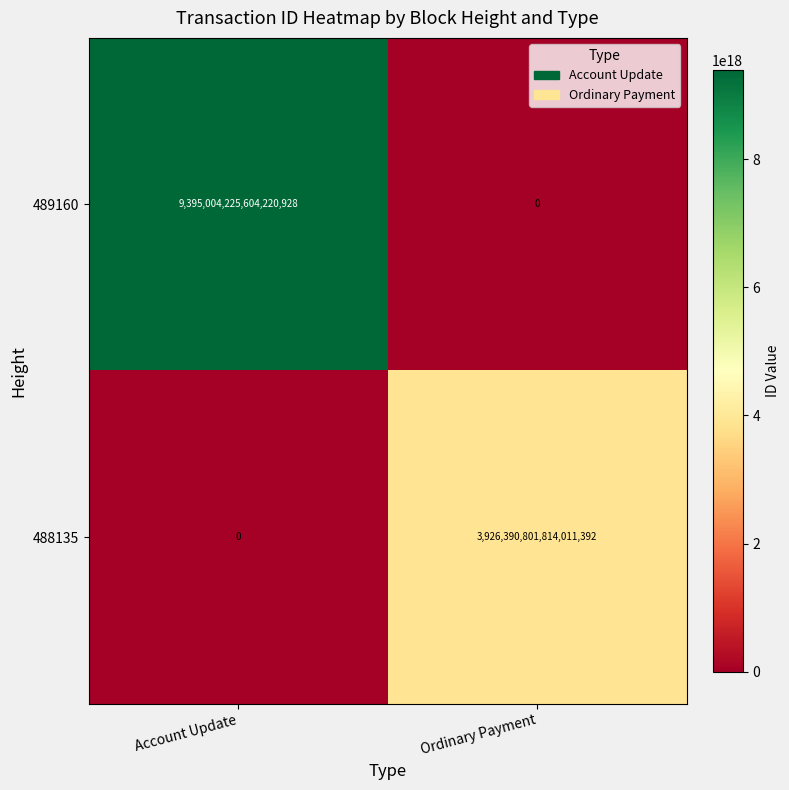

At which category is the sum across all series the highest?

Account Update